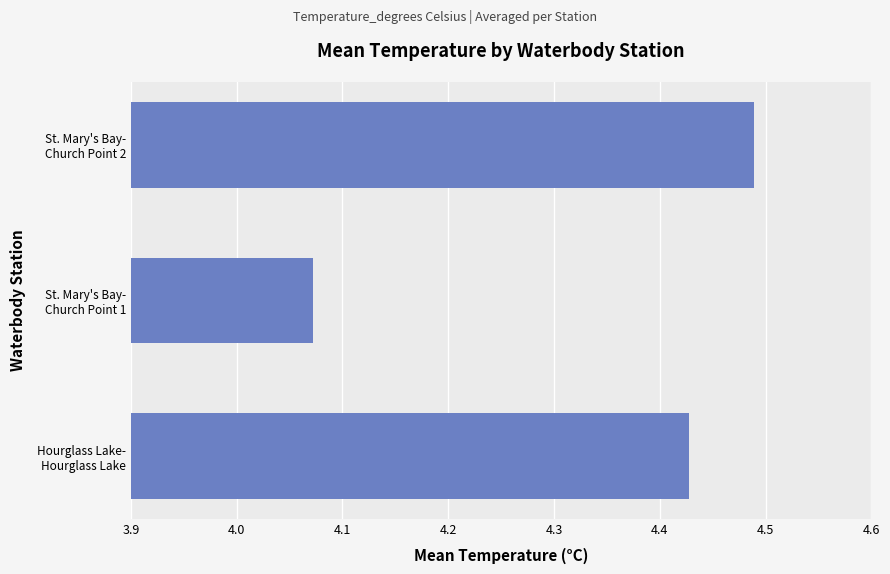

What is the difference between the maximum and minimum values?

0.4